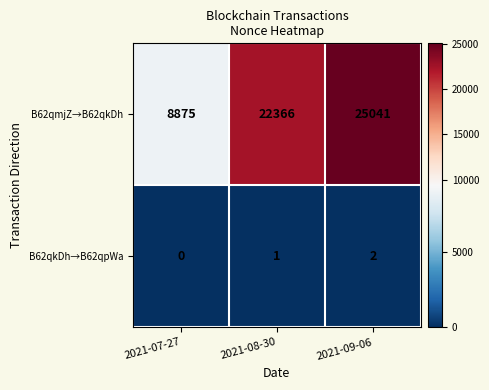

What is the total value across all series at 2021-07-27?

8875